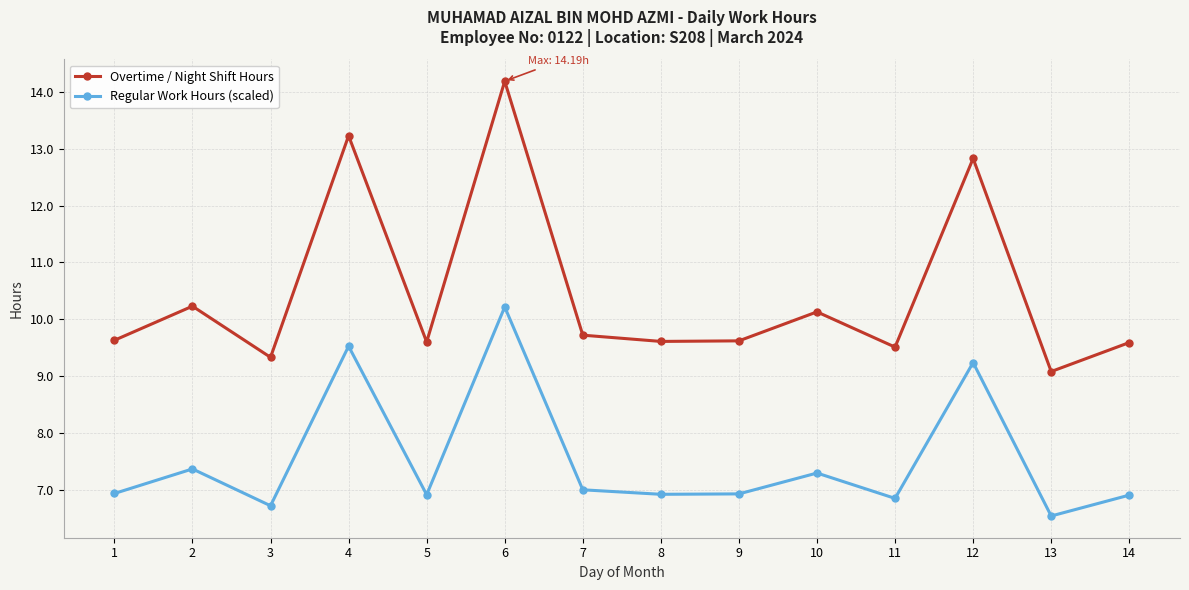

True or false: Regular Work Hours (scaled) and Overtime / Night Shift Hours cross at least once.

False